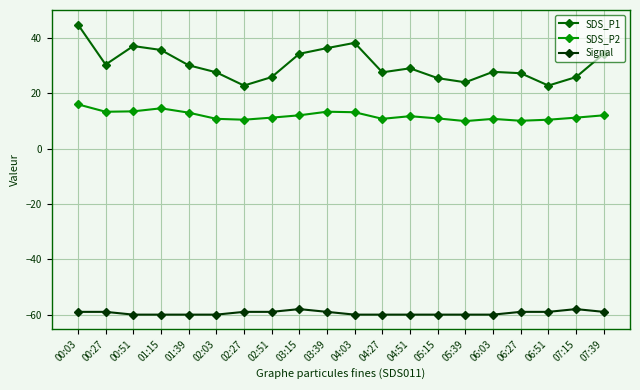

What is the label of the 1st point from the right?

07:39